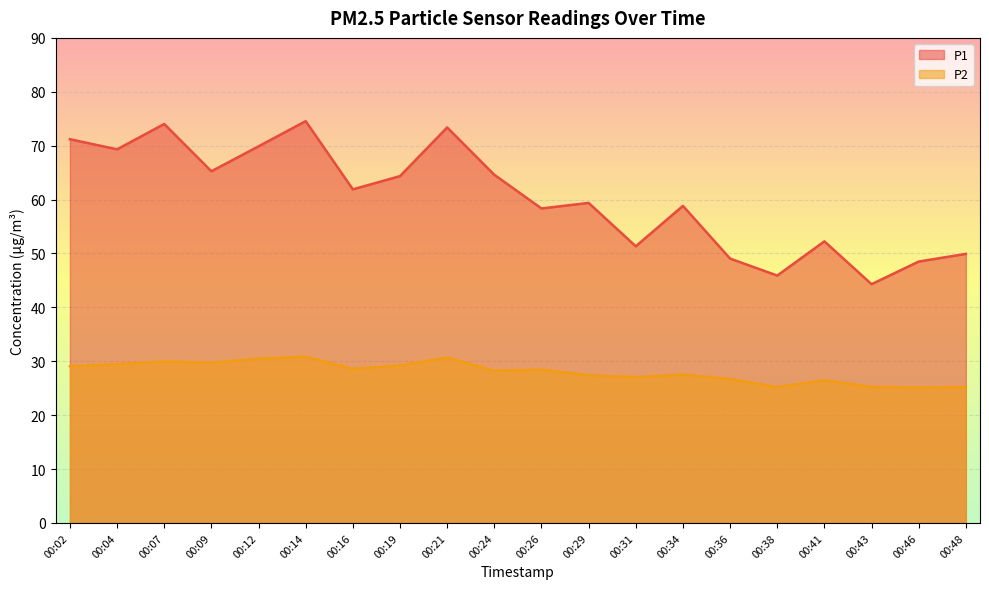

Where does the P2 series first go above 28?

00:02